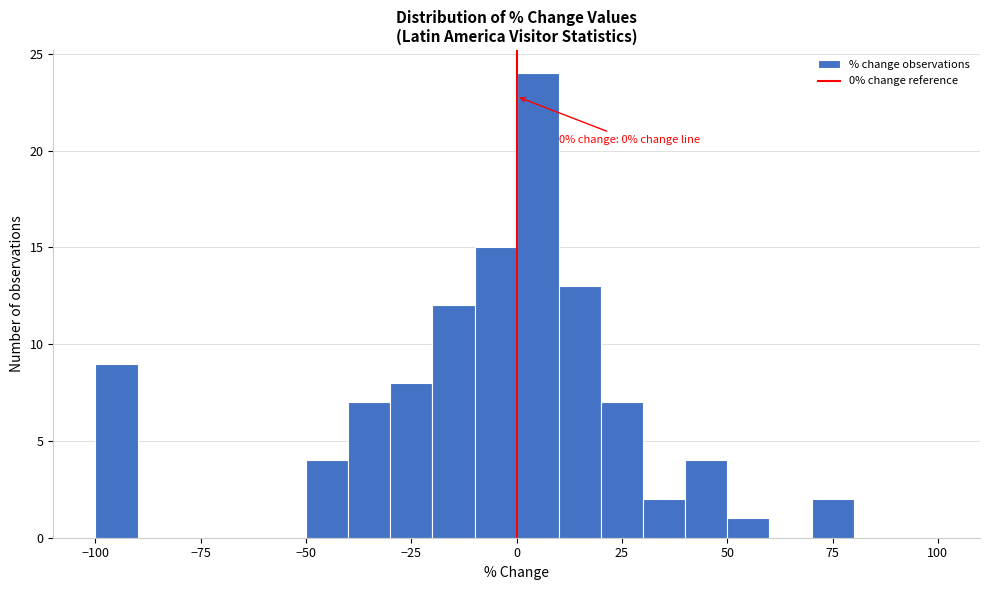

Around what value on the x-axis is the tallest bar? Give the approximate position of its centre, as read against the axis.

5